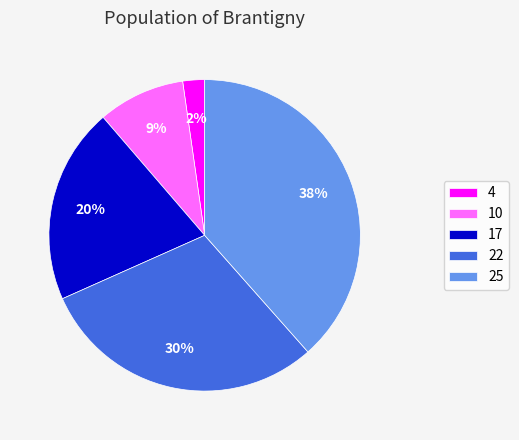

Combined, do 25 and 22 account for over 50%?

Yes